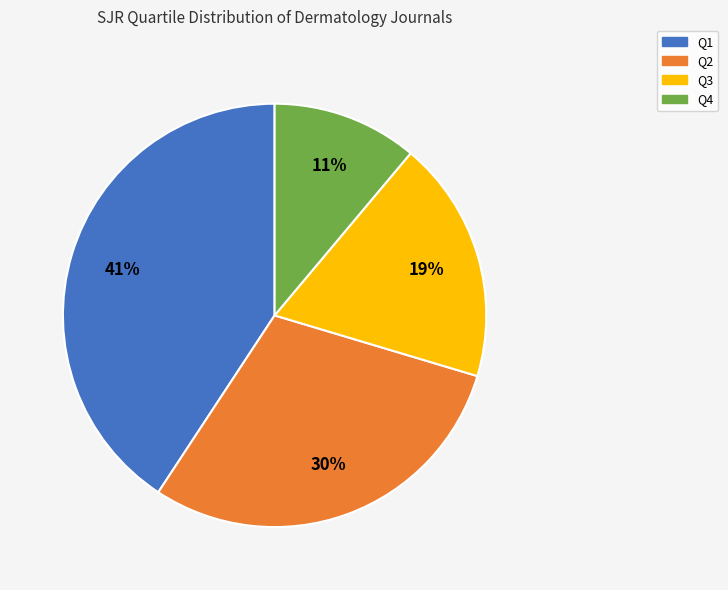

Do Q3 and Q4 together represent more than half of the pie?

No